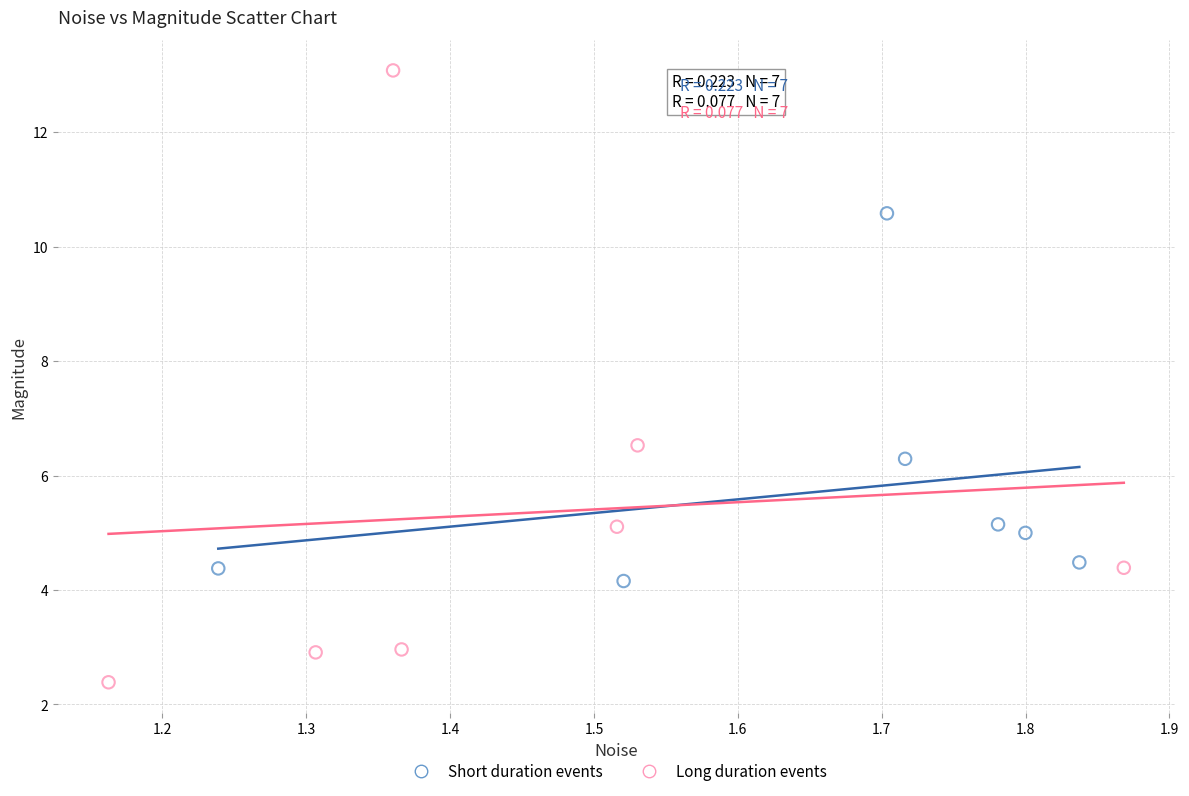

Which series contains the highest Y value?

Long duration events